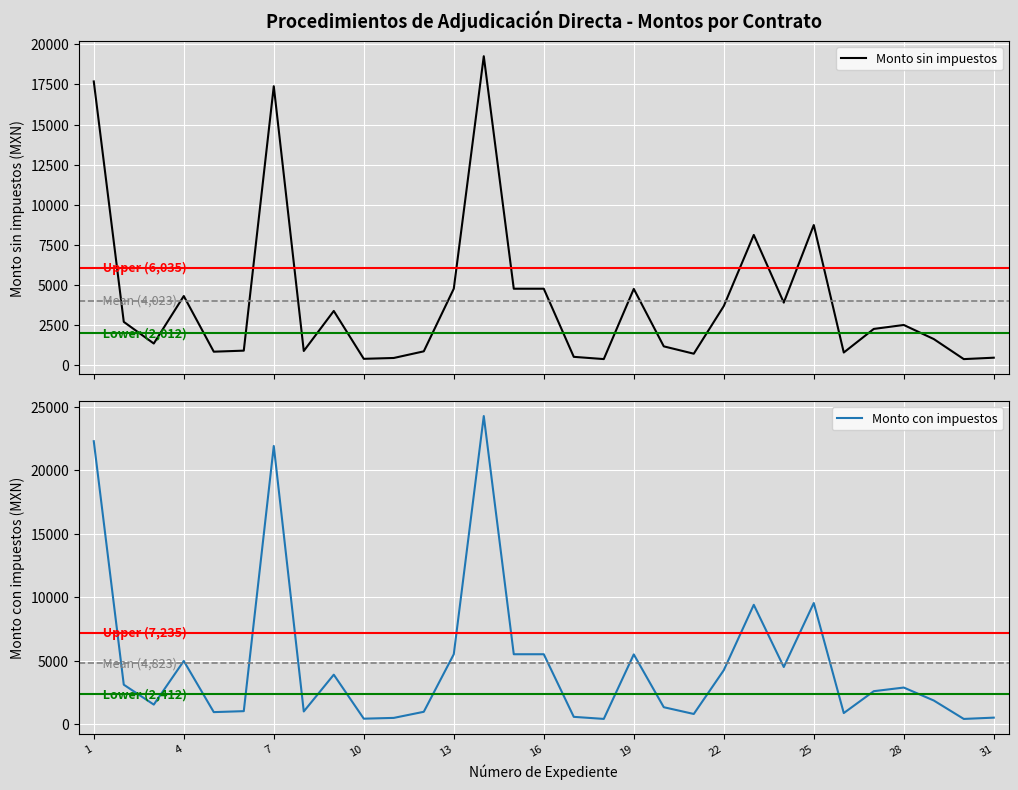

Which label corresponds to the smallest value in the chart?

30